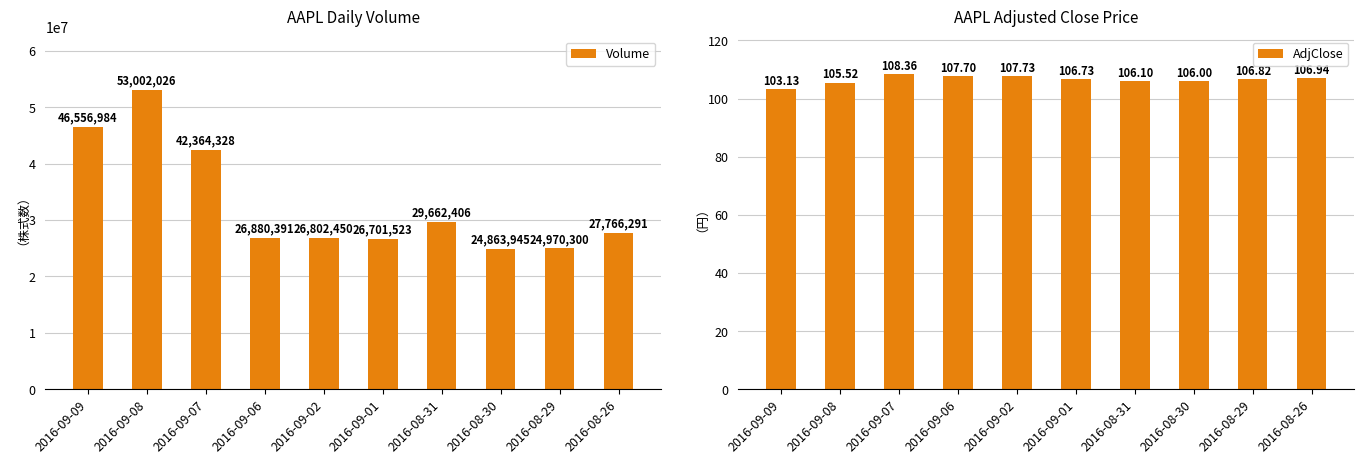

How many data points does each series have?

10